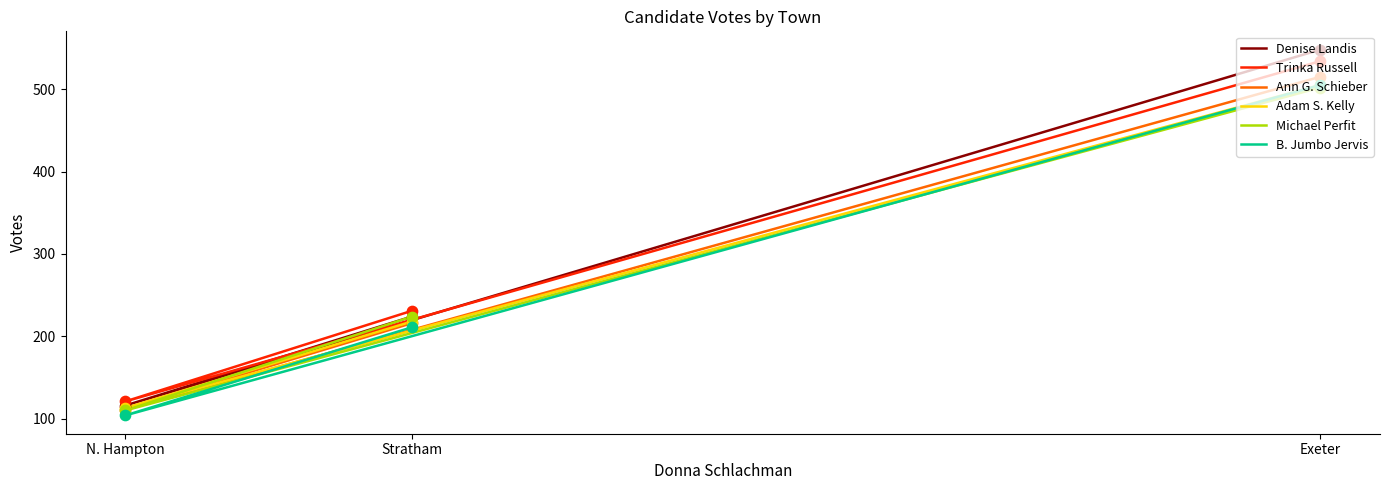

Which series reaches the maximum Y coordinate?

Denise Landis